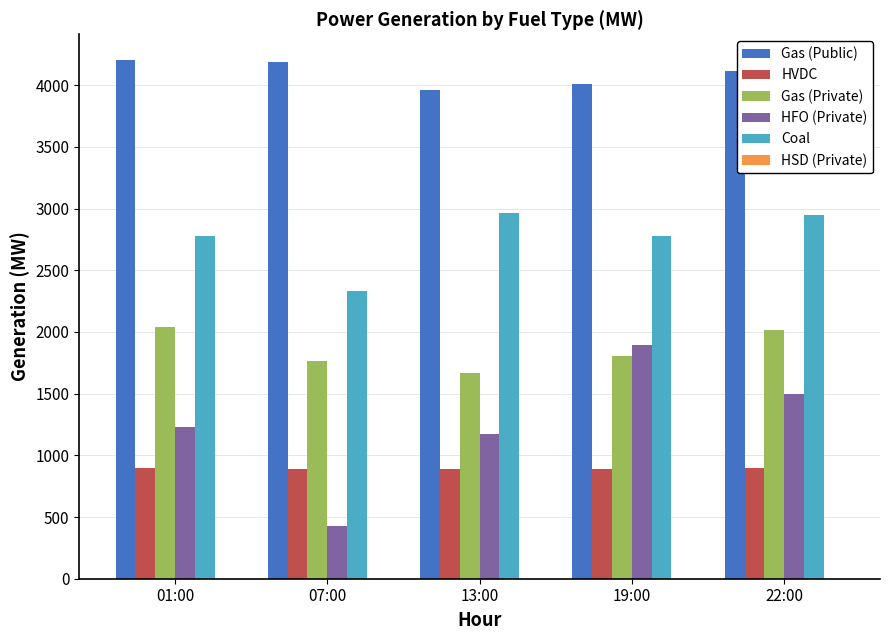

What is the difference between the second highest and second lowest values in the Gas (Private) series?

246